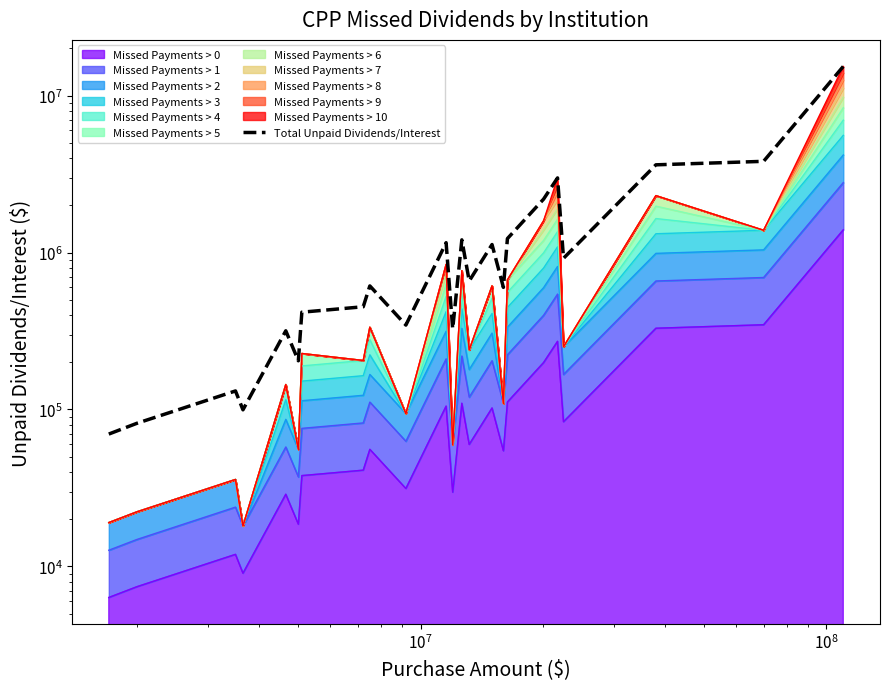

True or false: the data has more than 0 interior local peaks.

True